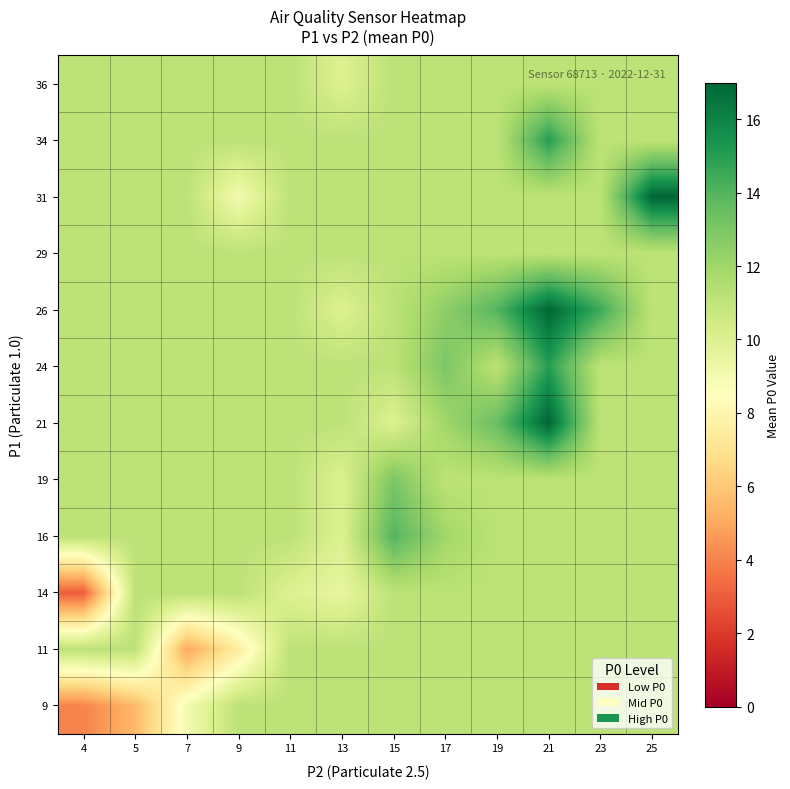

What is the maximum value shown in the chart?

17.0